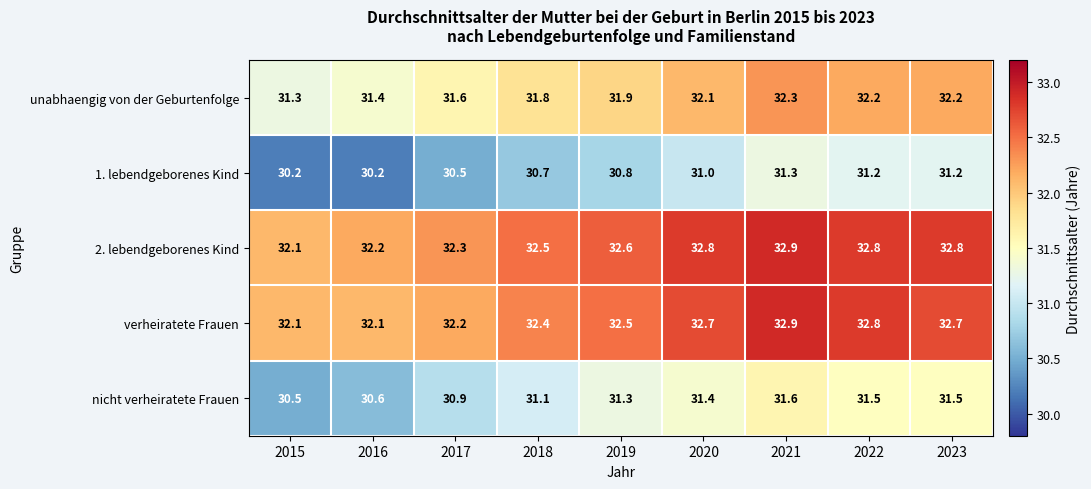

At how many categories does at least one series exceed 32?

9